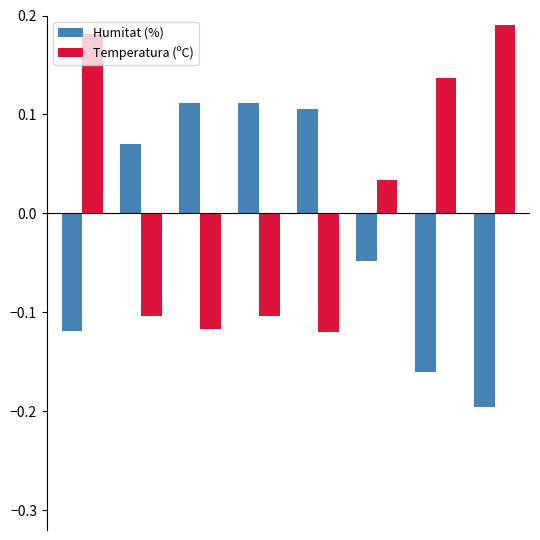

What is the difference between the second highest and second lowest values in the Temperatura (ºC) series?

0.3